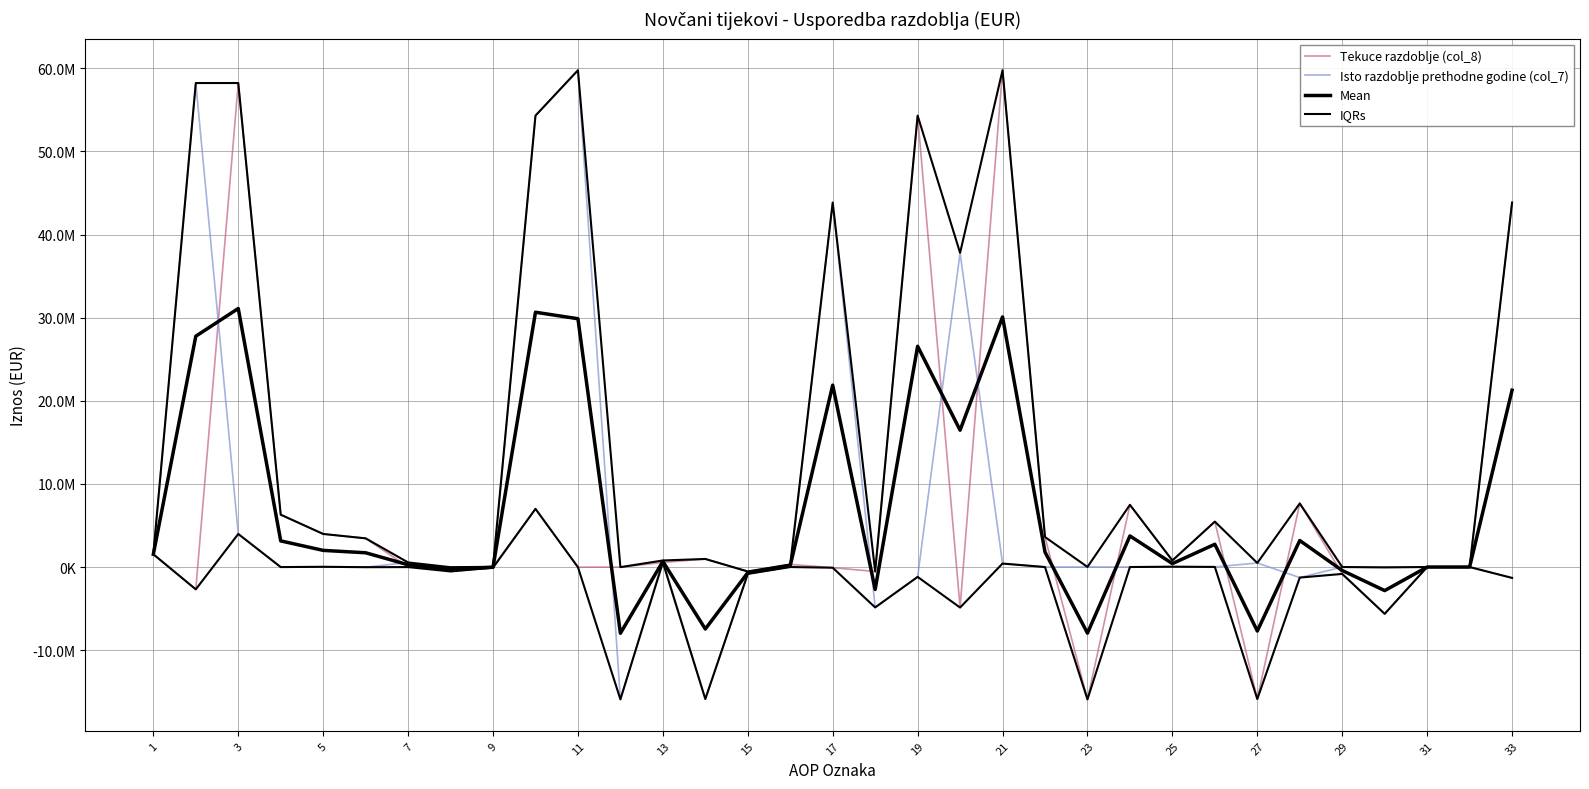

The value of Tekuce razdoblje (col_8) at 9 is 28801.0. True or false?

True